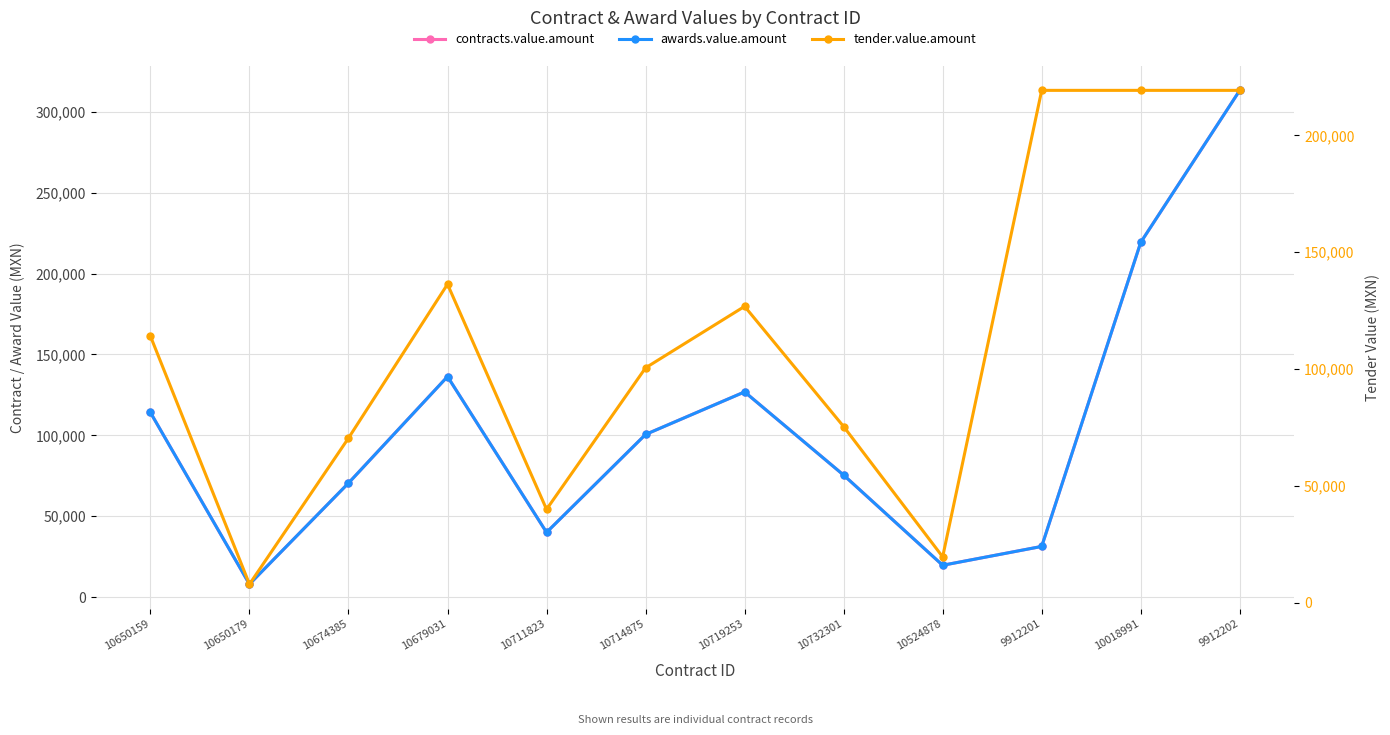

Where does the tender.value.amount series first go above 114110?

10650159